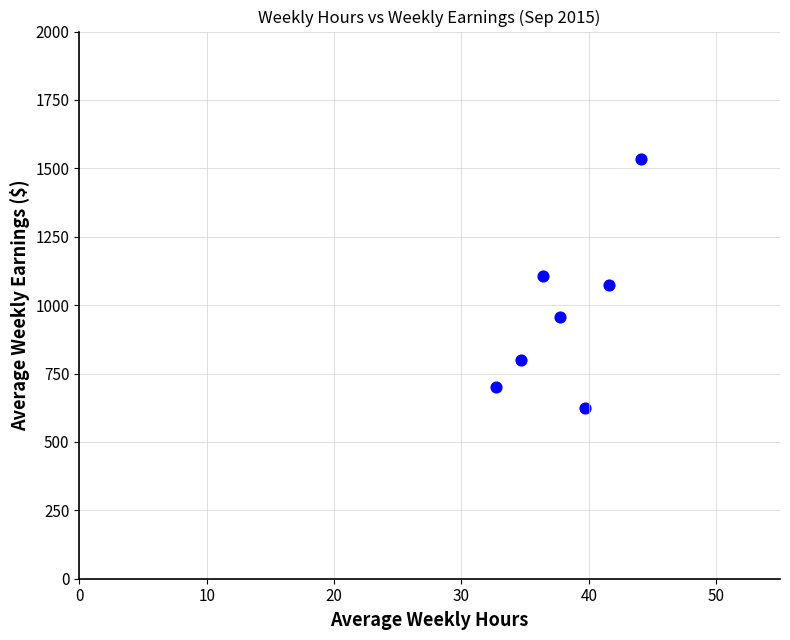

What is the range of Y values (max minus min)?

908.5